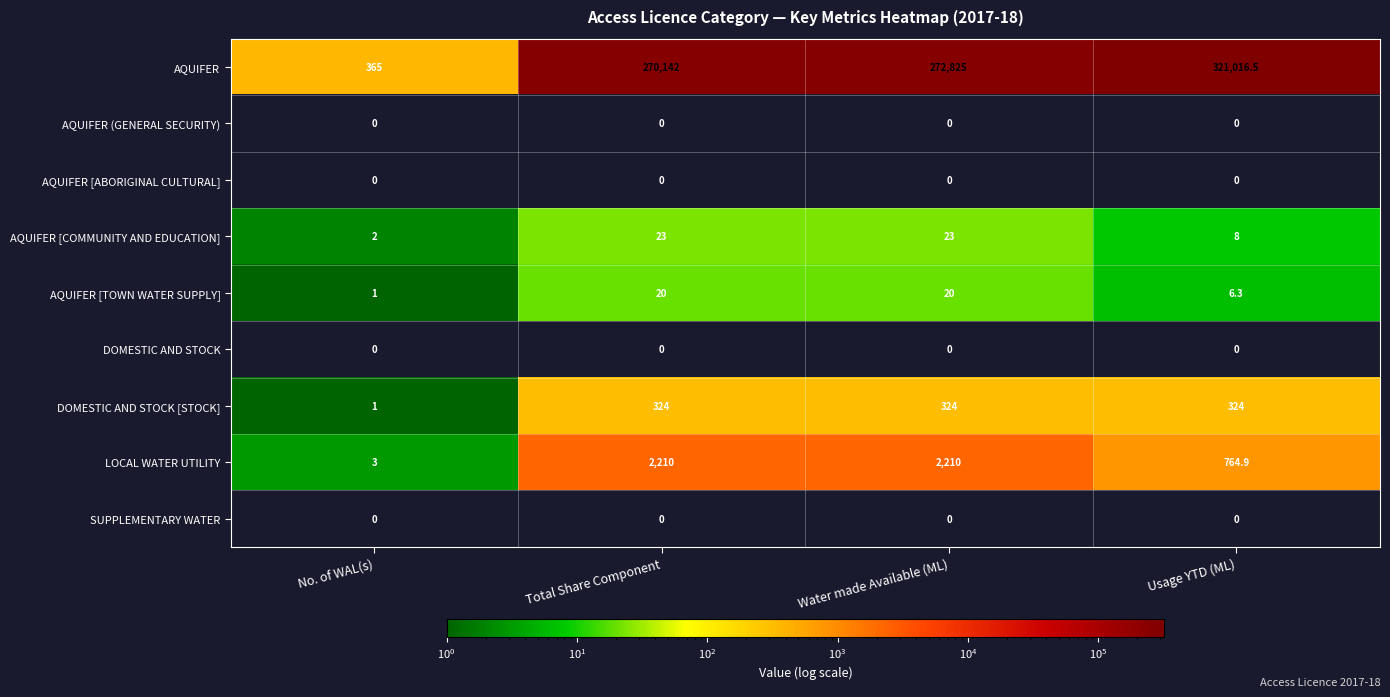

At how many categories does at least one series exceed 221674?

3